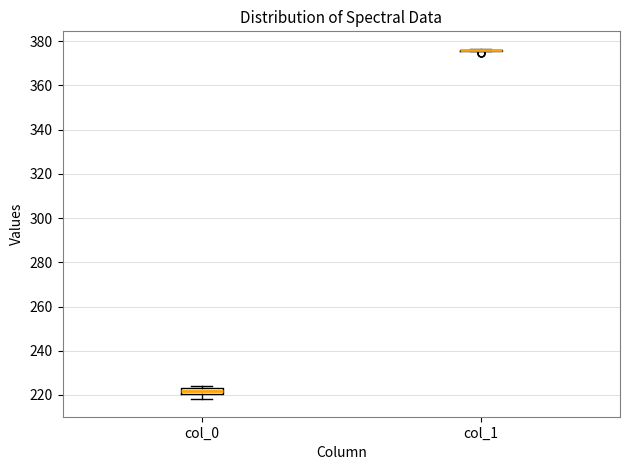

Comparing the boxes themselves (not the whiskers), which one is the tallest?

col_0